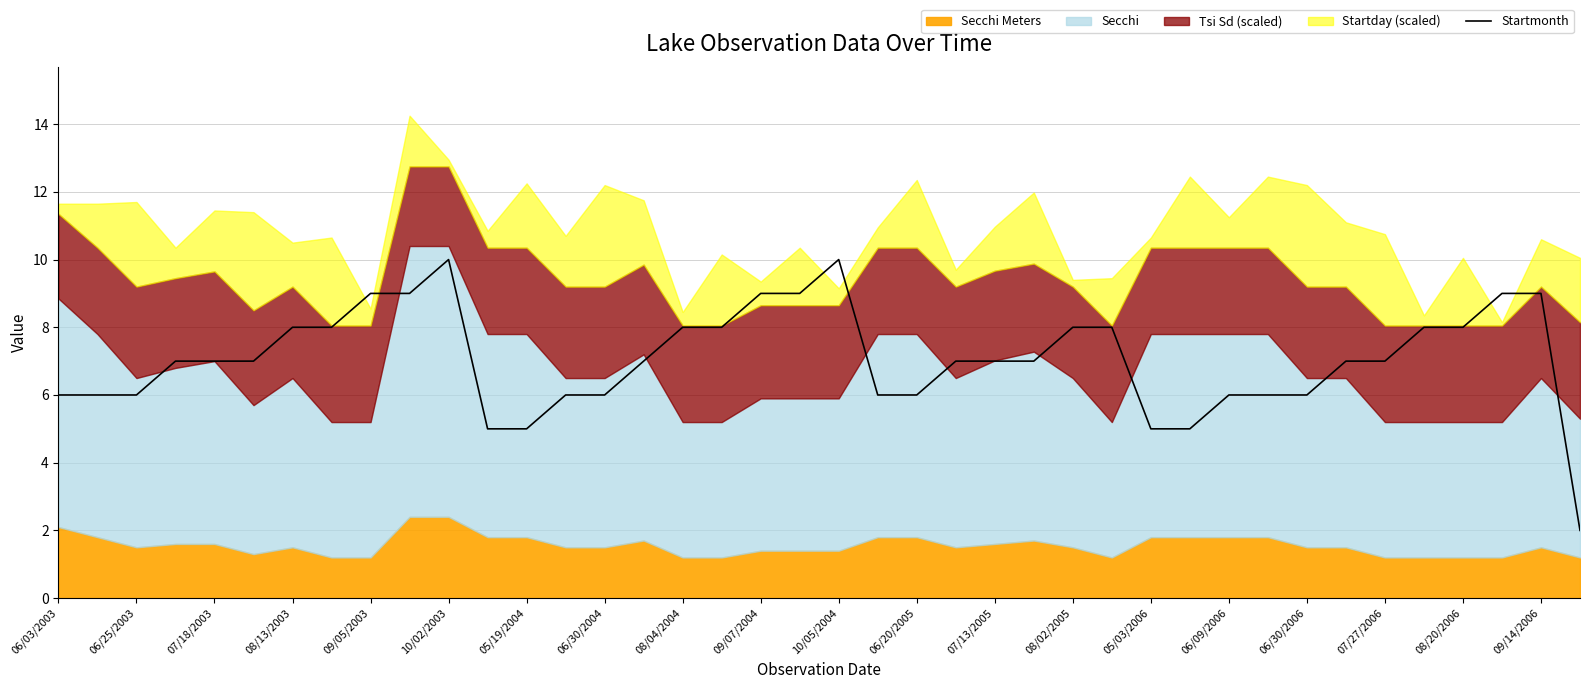

Is it true that Startmonth equals 7 at 07/13/2005?

True